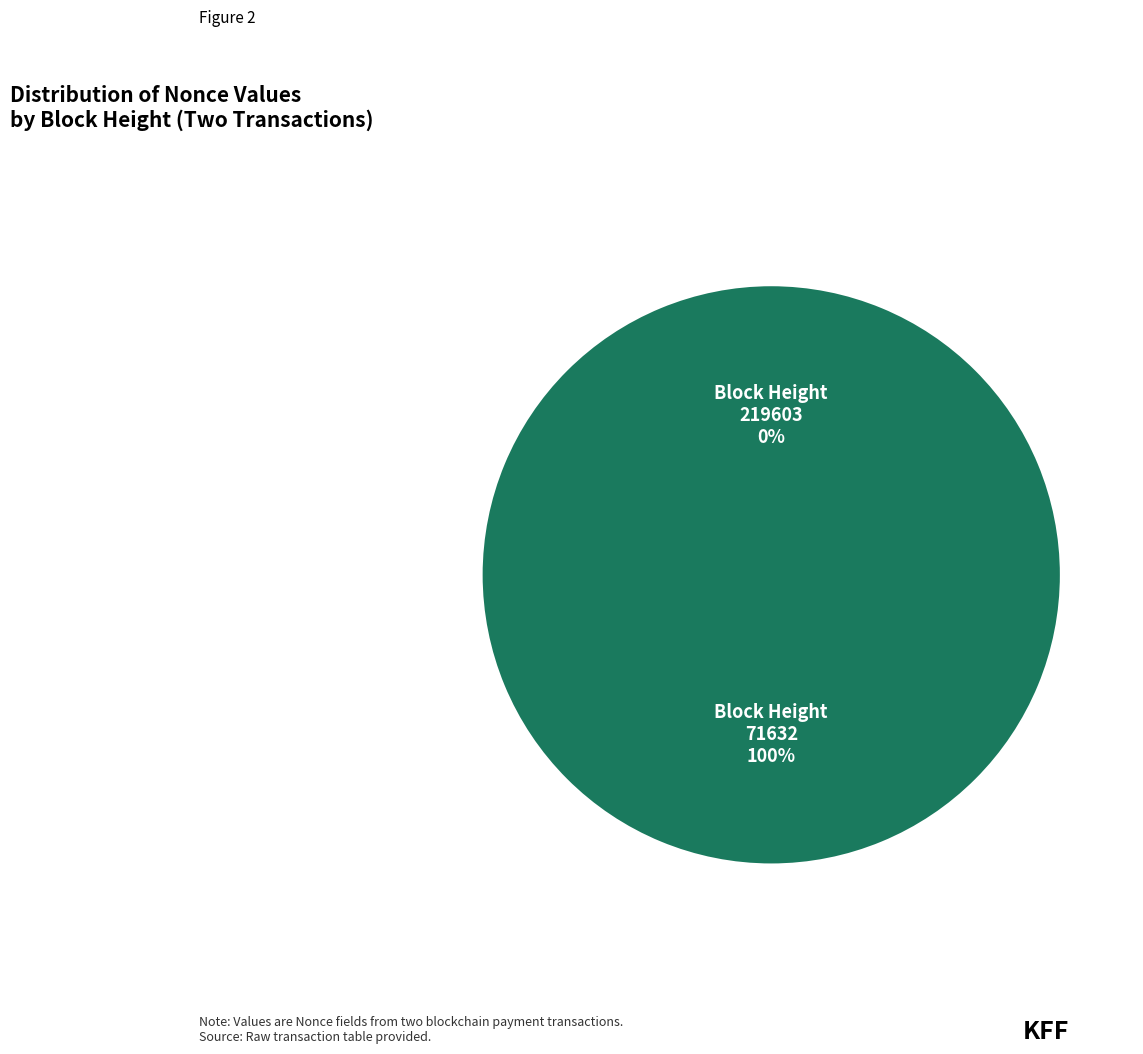

How many segments does this pie chart have?

2